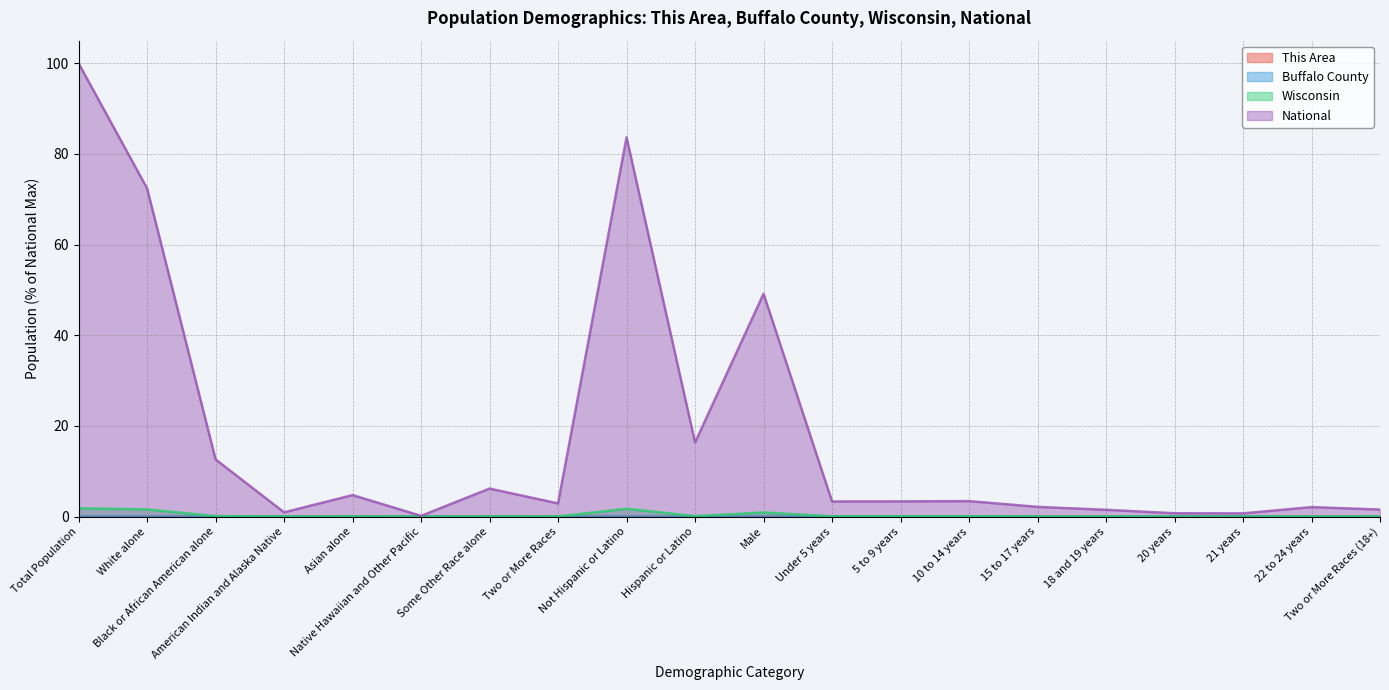

True or false: Wisconsin has more than 1 points higher than both neighbors.

True